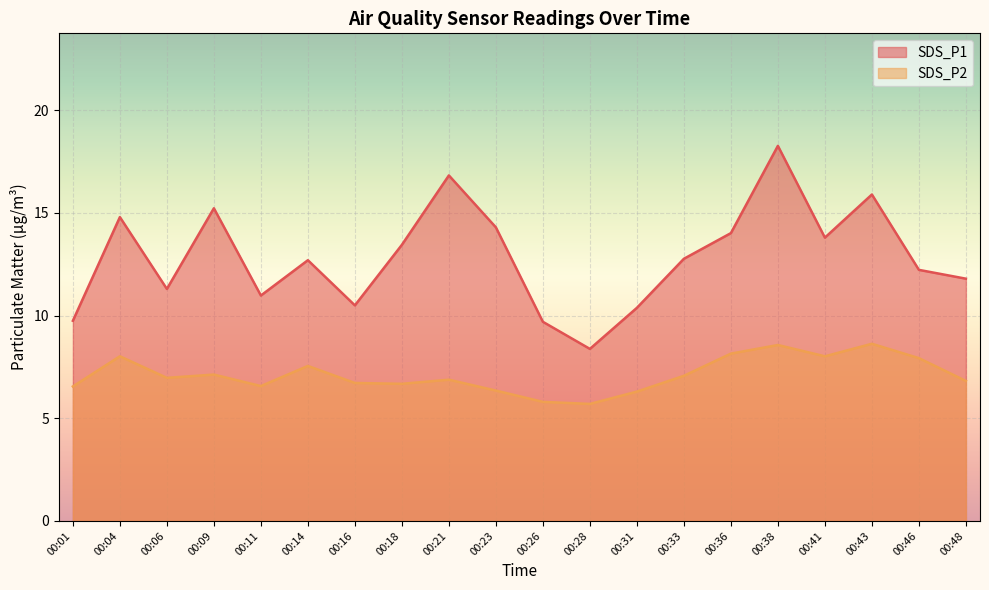

What is the spread (max minus min) of values at 00:36?

5.9